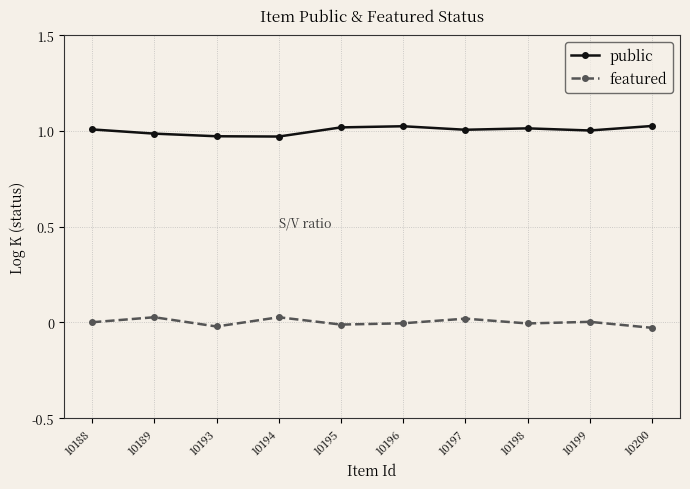

Between 10193 and 10198, which series saw the biggest shift?

public